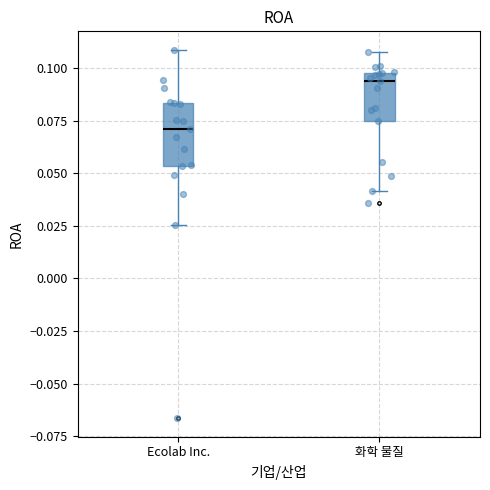

Which box is the tallest, from its lower edge to its upper edge?

Ecolab Inc.